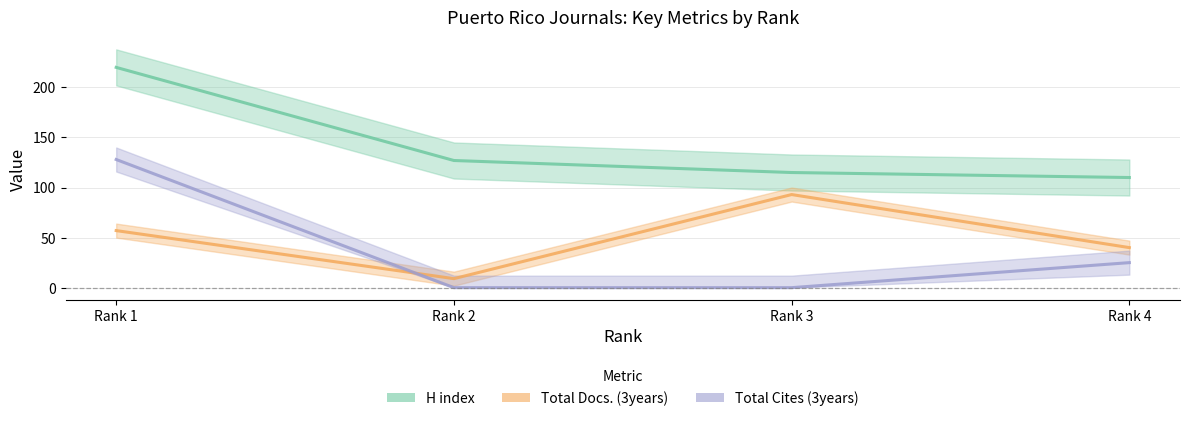

What is the value of the Total Docs. (3years) point at the 1st from the left?

57